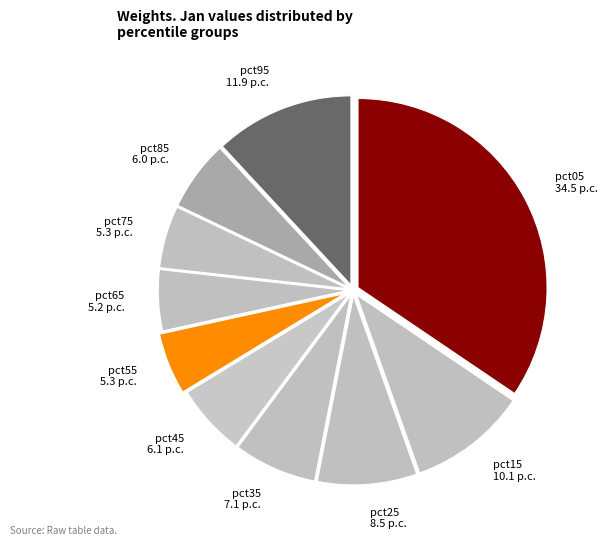

The pct05 34.5 p.c. slice represents 34% of the pie. True or false?

True